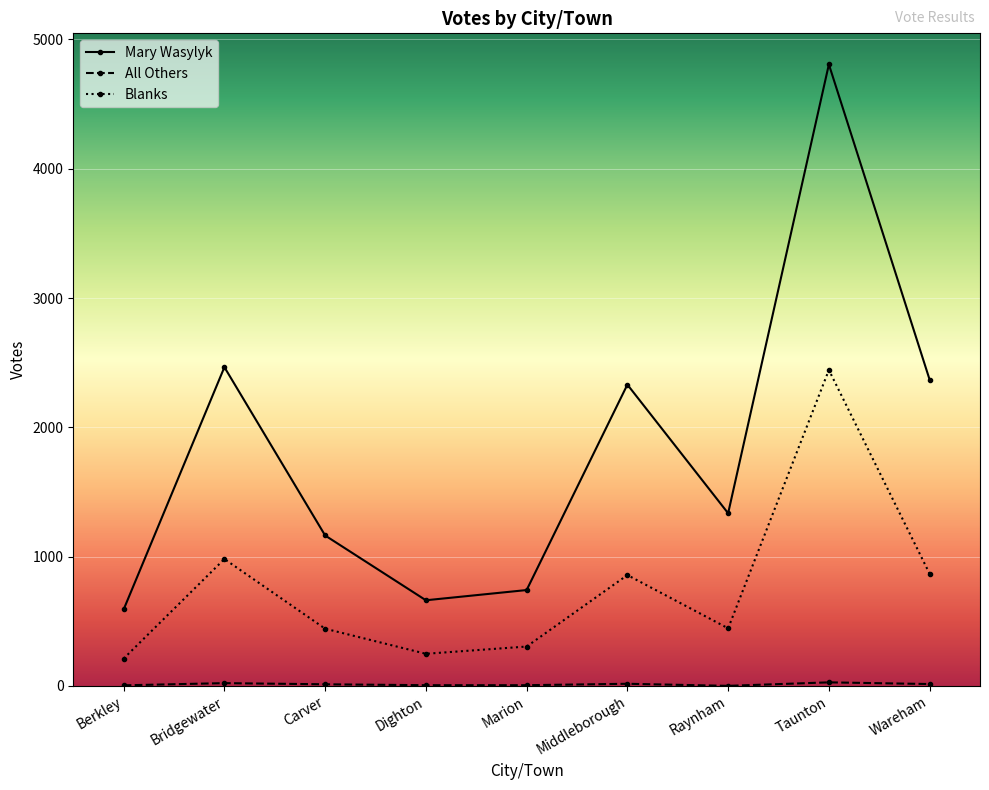

What is the label of the 7th point from the right?

Carver